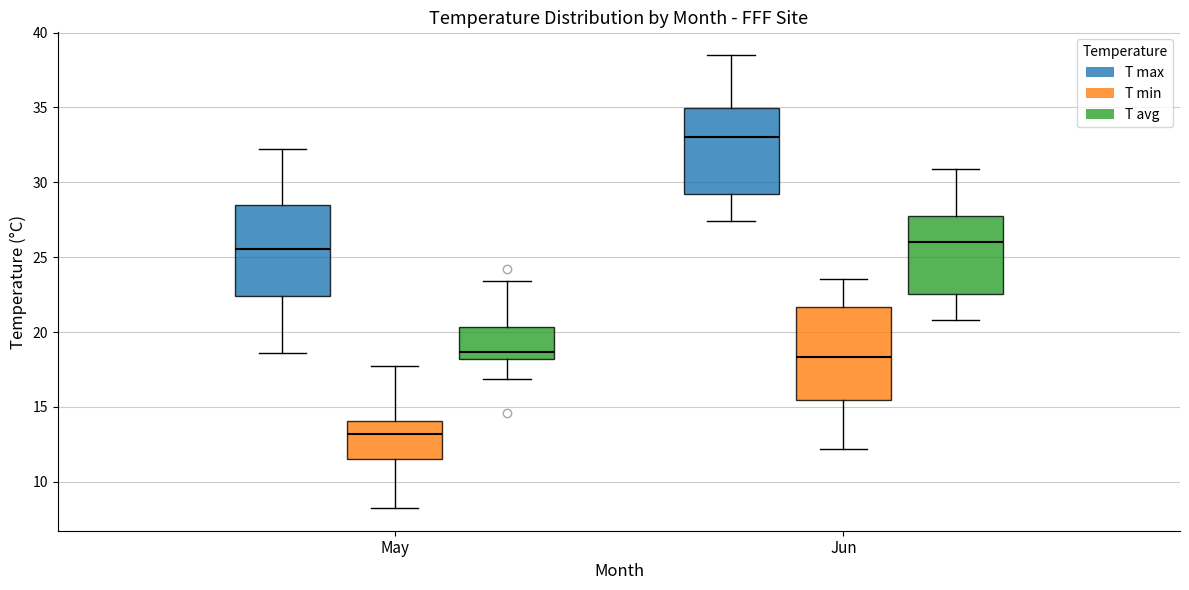

Which box has the highest median line?

Jun (T max)